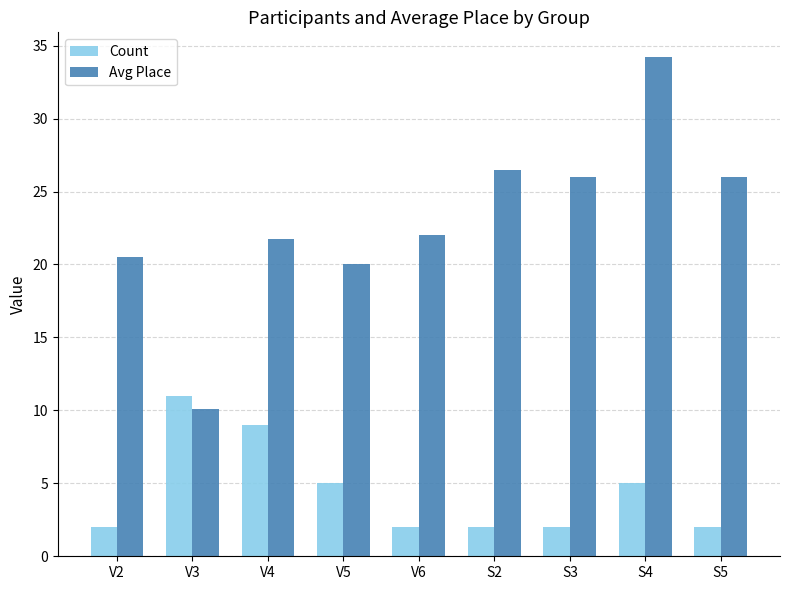

Rank the series by their average value, from lowest to highest.

Count, Avg Place